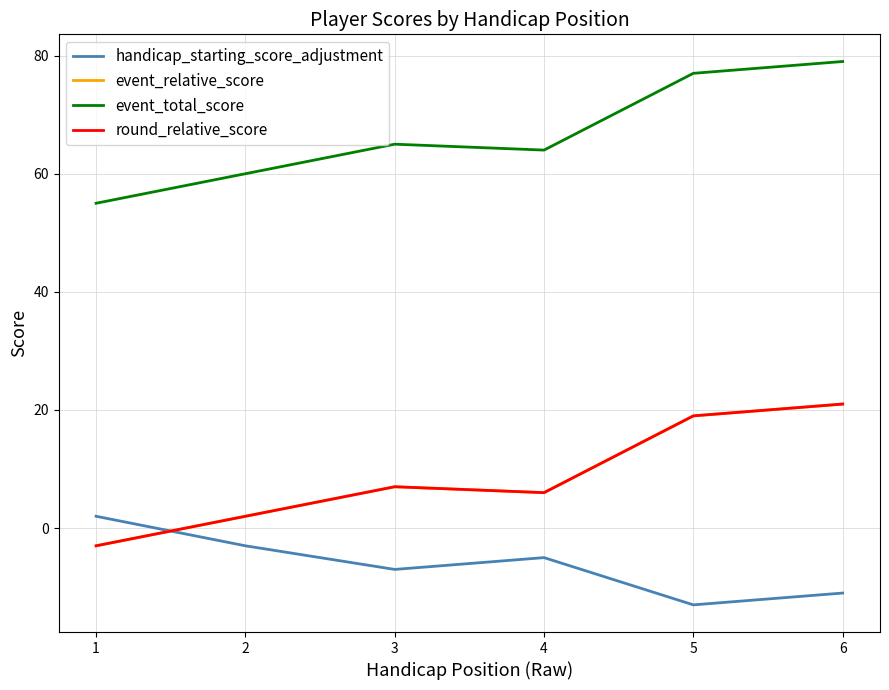

Does the chart display data point markers on the line(s)?

No